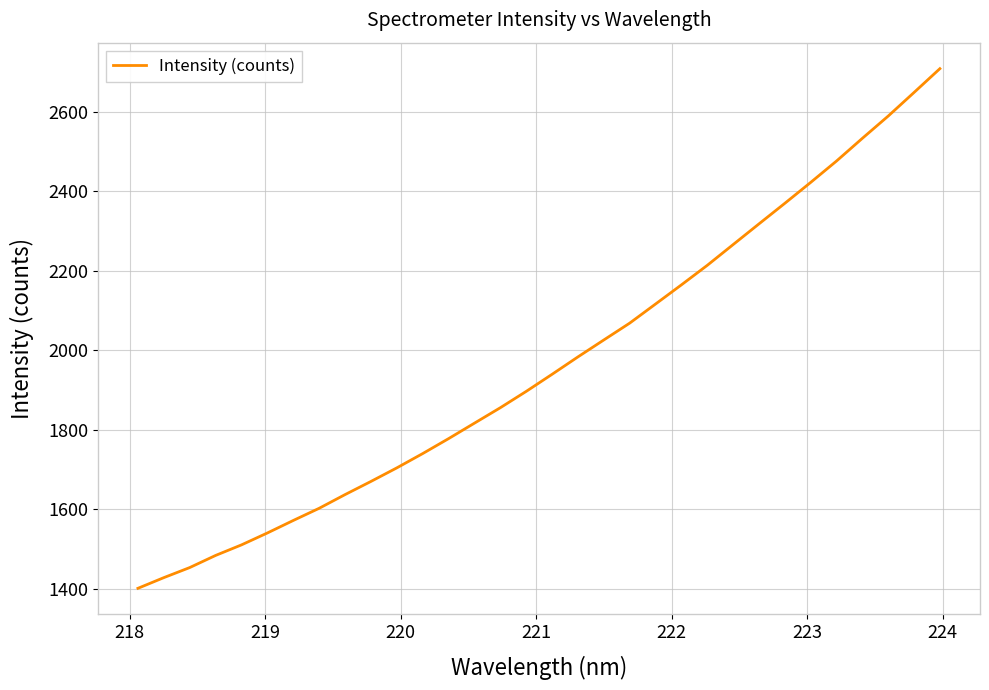

What is the maximum value shown in the chart?

2707.7